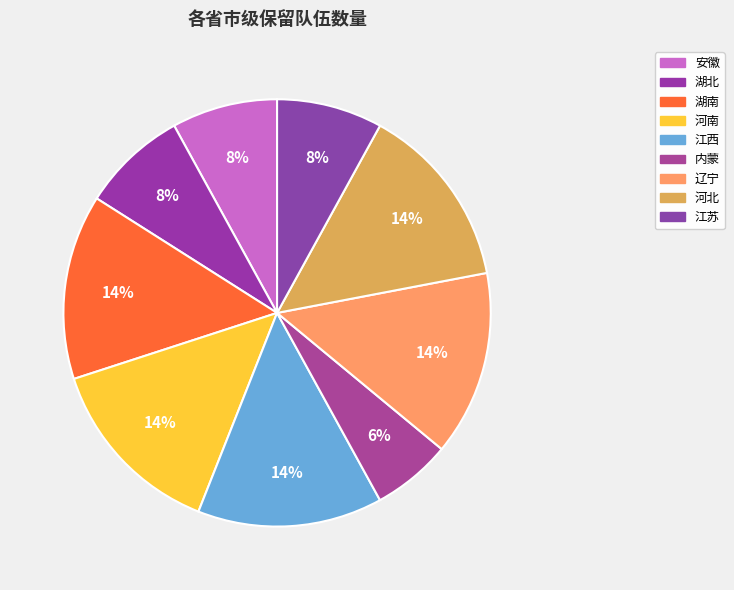

Is it true that 江西 is 23% of the pie?

False